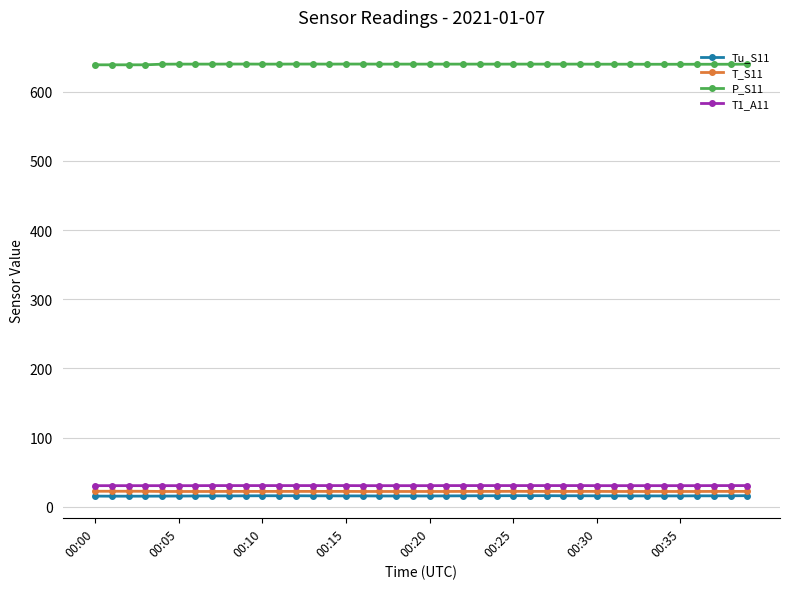

At how many categories does at least one series exceed 349?

40